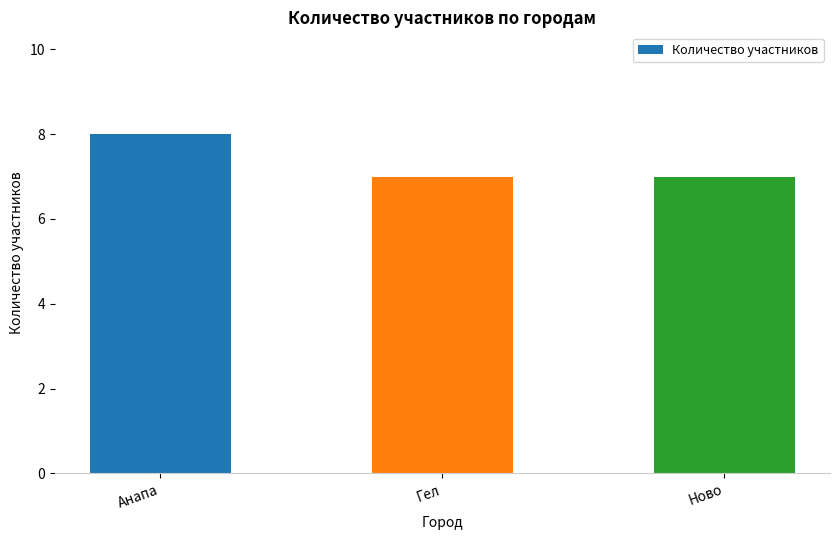

What position from the left is Гел?

2